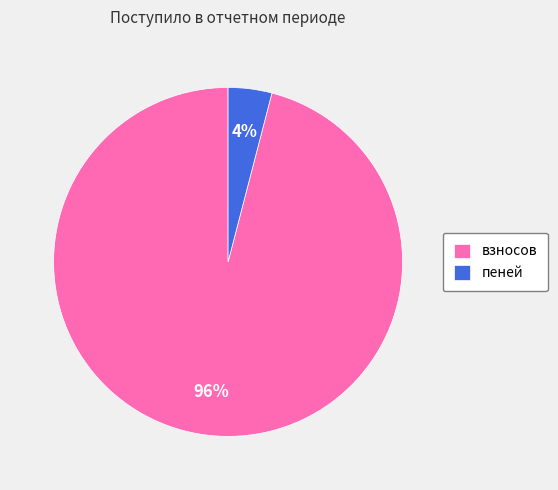

Between взносов and пеней, which is larger?

взносов